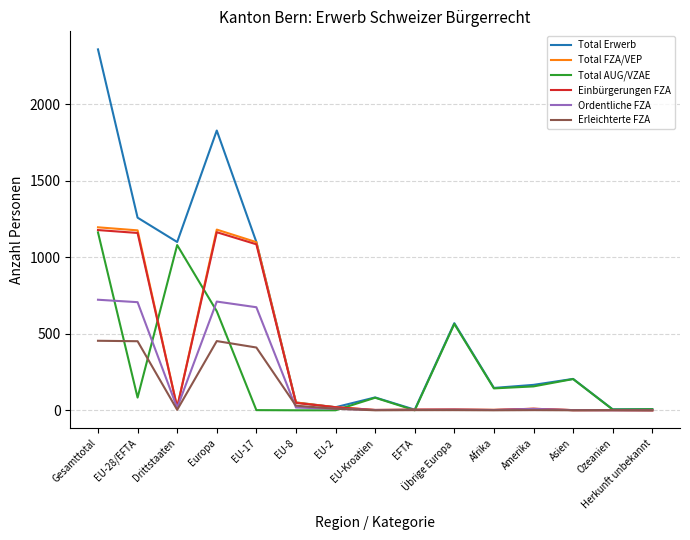

The value of Total FZA/VEP at Herkunft unbekannt is 0. True or false?

True